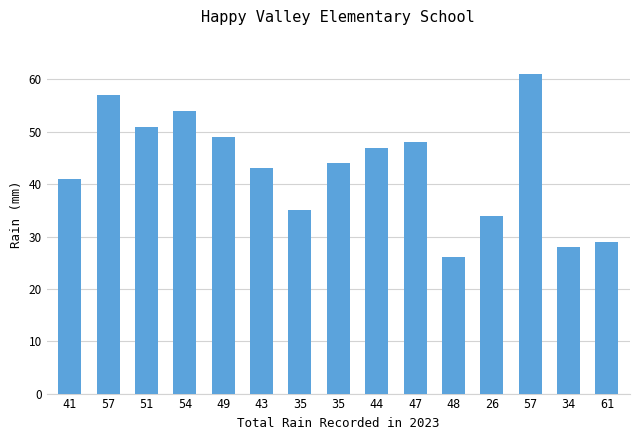

Rank the categories by value from lowest to highest.

48, 34, 61, 26, 35, 41, 43, 35, 44, 47, 49, 51, 54, 57, 57